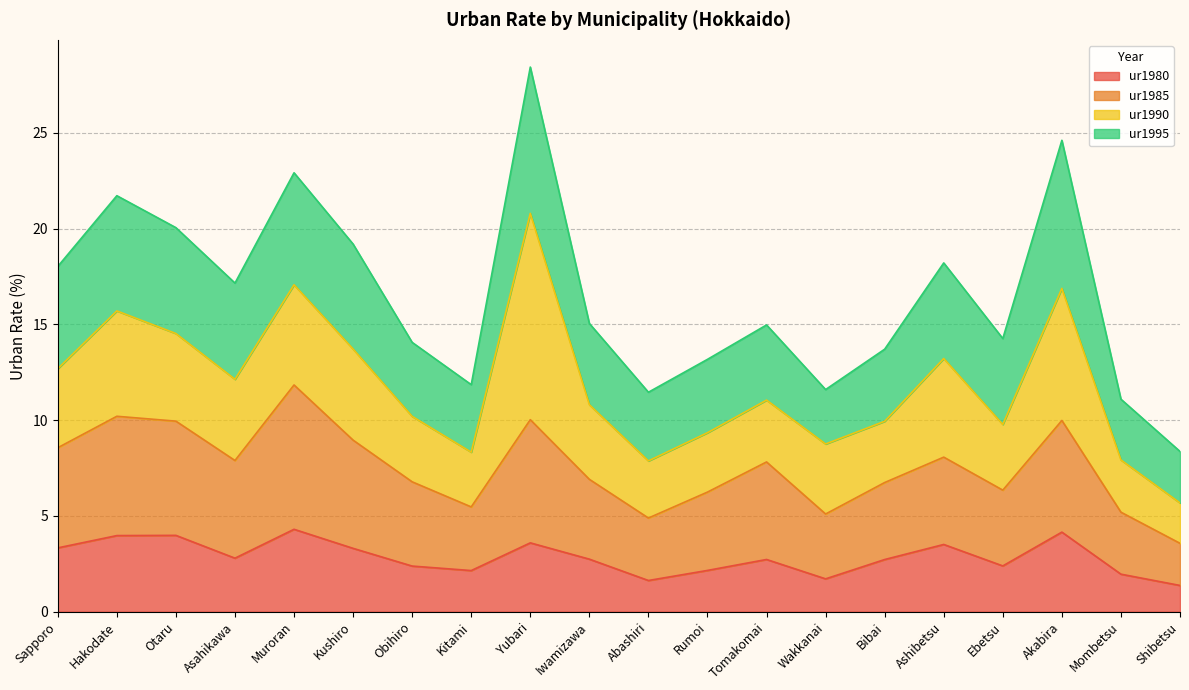

What is the maximum value for ur1980?

4.3